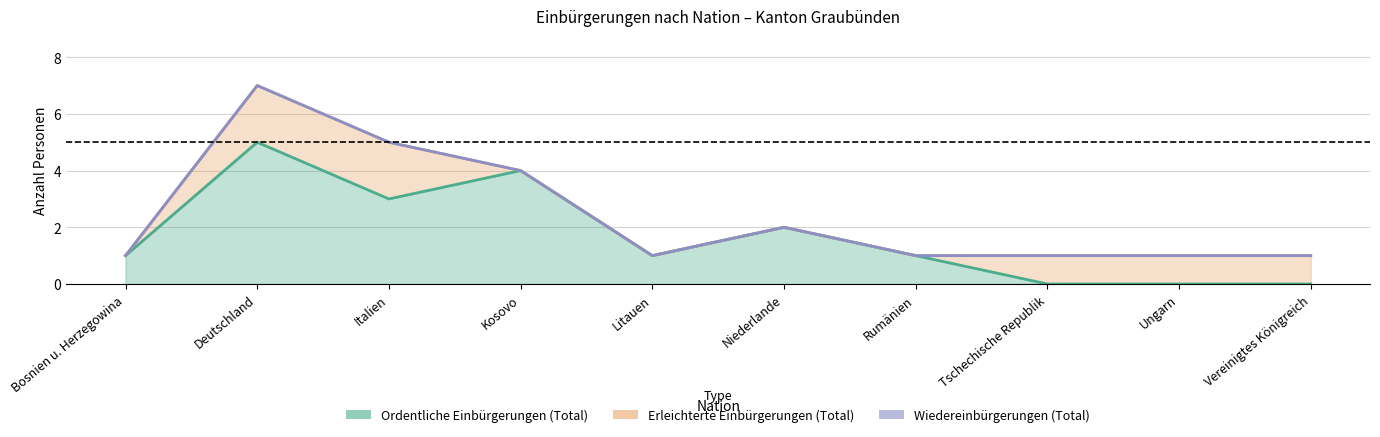

Which series has the widest spread of values?

Ordentliche Einbürgerungen (Total)